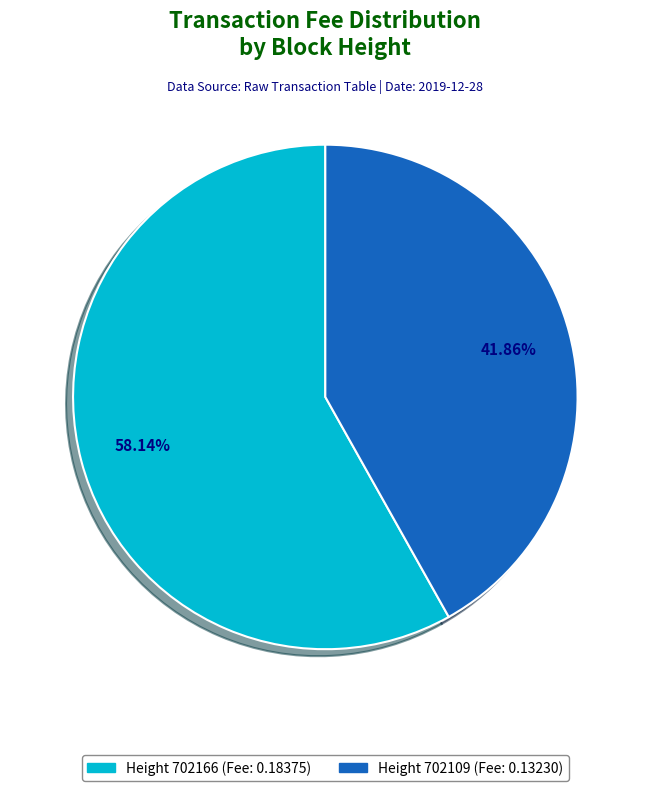

Rank the categories by value from lowest to highest.

Height 702109 (Fee: 0.13230), Height 702166 (Fee: 0.18375)